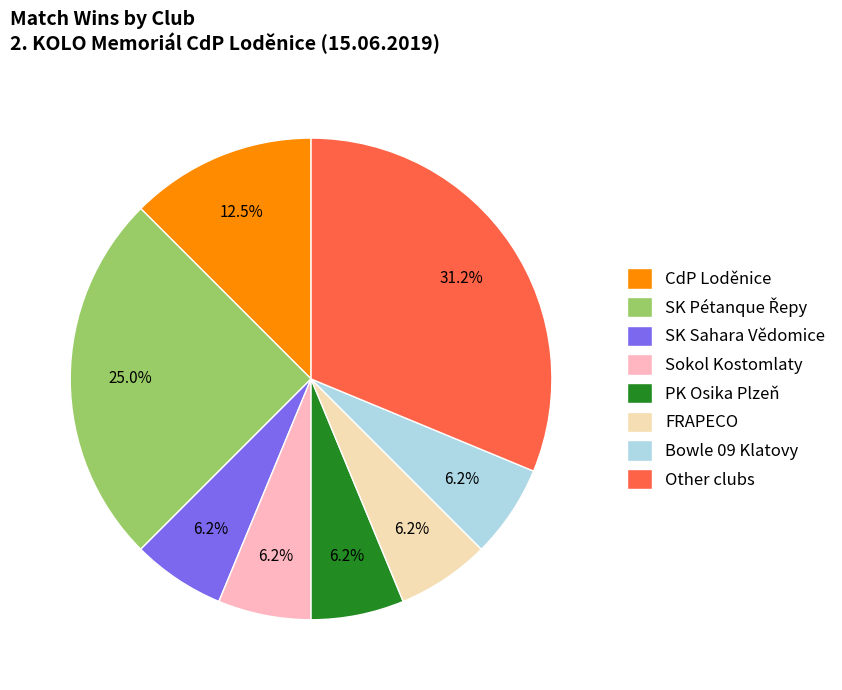

What is the largest slice in the pie chart?

Other clubs